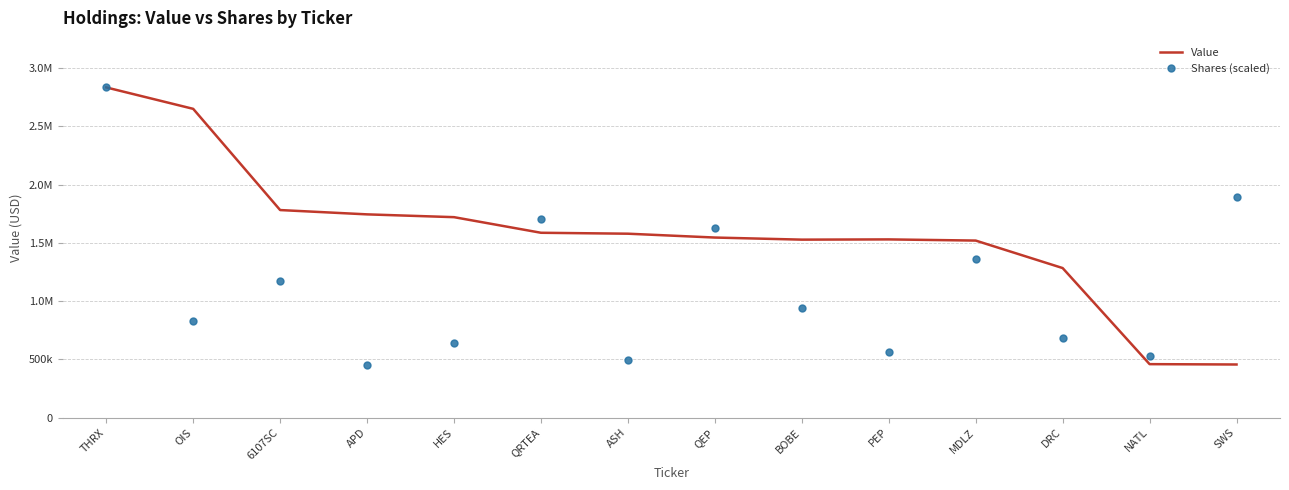

Reading left to right, extract all data points from this chart.

Value: 2835000	2651000	1782000	1745000	1721000	1587000	1579000	1546000	1528000	1530000	1520000	1284000	459000	456000
Shares (scaled): 2835000	831600	1171800	453600	642600	1701000	491400	1625400	945000	567000	1360800	680400	529200	1890000